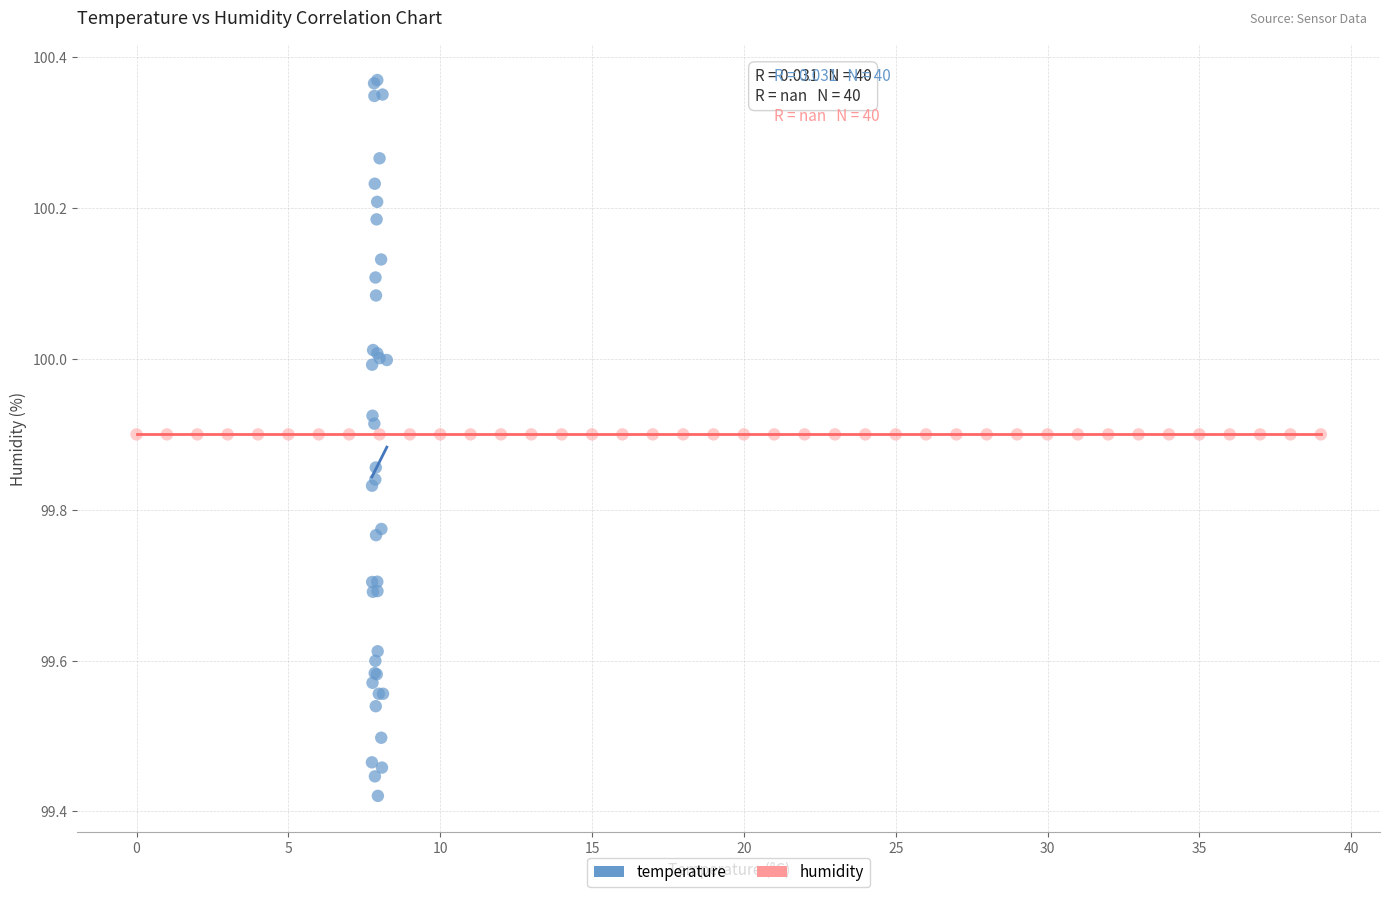

Which series reaches the minimum Y coordinate?

temperature